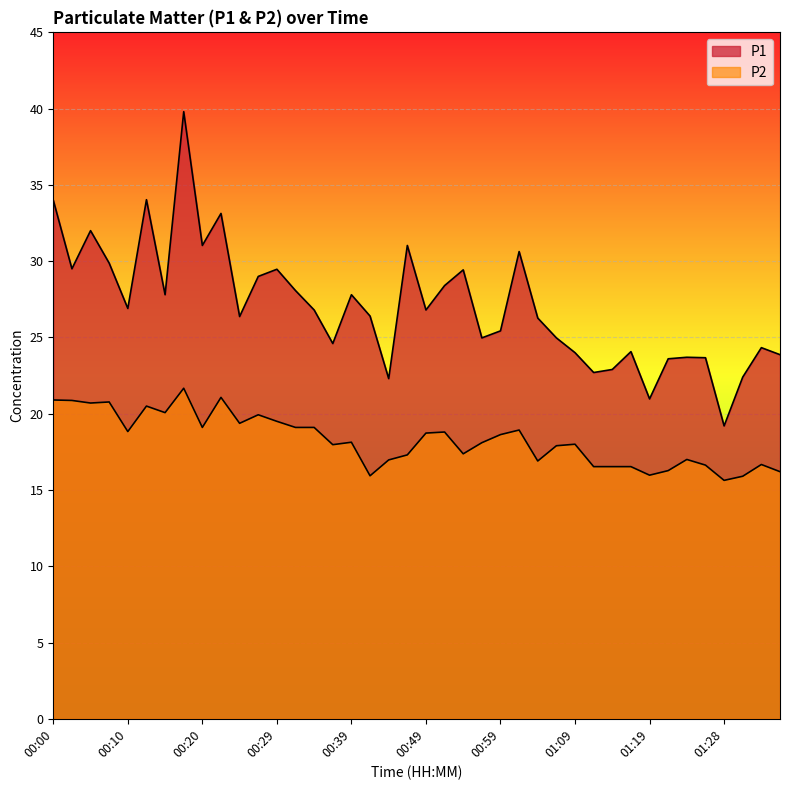

At which label is P2 closest to 18?

01:09